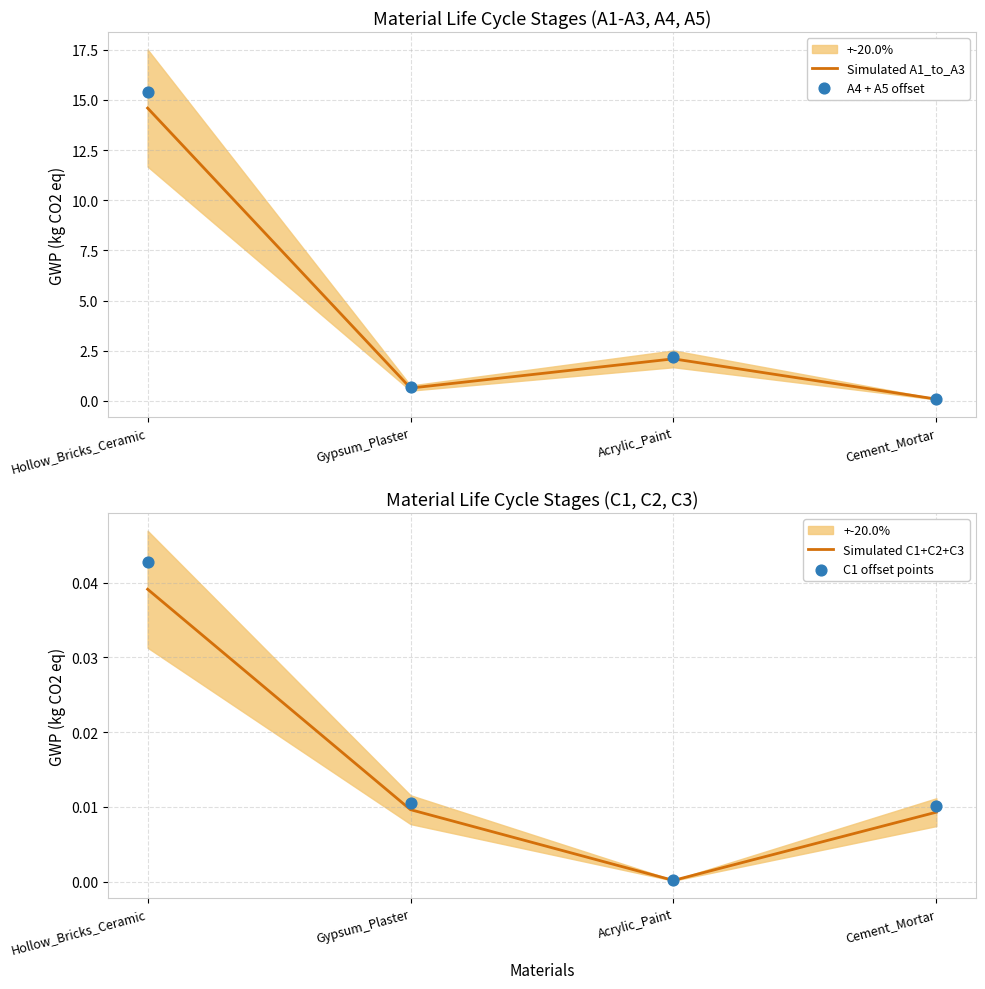

Which series has the widest spread of Y values?

A4 + A5 offset